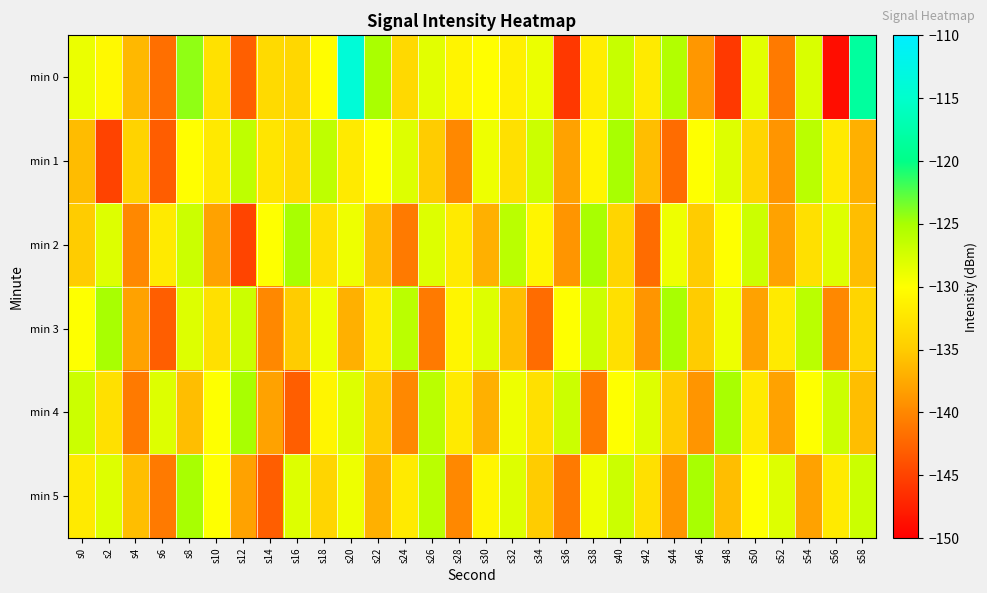

Reading right to left, transcribe all the data shown in this chart.

min 0: s58=-118.4	s56=-148.9	s54=-127.8	s52=-141.0	s50=-128.3	s48=-145.7	s46=-138.9	s44=-125.5	s42=-132.0	s40=-126.7	s38=-131.7	s36=-145.8	s34=-128.9	s32=-131.5	s30=-130.0	s28=-131.1	s26=-128.3	s24=-133.7	s22=-125.0	s20=-113.9	s18=-130.1	s16=-133.9	s14=-133.5	s12=-143.0	s10=-132.8	s8=-124.3	s6=-141.7	s4=-136.4	s2=-130.5	s0=-128.9
min 1: s58=-137.0	s56=-132.0	s54=-126.0	s52=-139.0	s50=-134.0	s48=-128.0	s46=-130.0	s44=-142.0	s42=-136.0	s40=-125.0	s38=-131.0	s36=-138.0	s34=-127.0	s32=-133.0	s30=-129.0	s28=-140.0	s26=-135.0	s24=-128.0	s22=-130.0	s20=-132.0	s18=-126.2	s16=-133.5	s14=-132.5	s12=-126.2	s10=-132.0	s8=-130.0	s6=-143.1	s4=-134.3	s2=-145.0	s0=-136.1
min 2: s58=-136.0	s56=-128.0	s54=-133.0	s52=-138.0	s50=-127.0	s48=-130.0	s46=-135.0	s44=-129.0	s42=-142.0	s40=-134.0	s38=-125.0	s36=-139.0	s34=-131.0	s32=-126.0	s30=-137.0	s28=-132.0	s26=-128.0	s24=-141.0	s22=-136.0	s20=-129.0	s18=-133.0	s16=-125.0	s14=-130.0	s12=-145.0	s10=-138.0	s8=-127.0	s6=-132.0	s4=-140.0	s2=-128.0	s0=-135.0
min 3: s58=-134.0	s56=-140.0	s54=-126.0	s52=-132.0	s50=-138.0	s48=-129.0	s46=-135.0	s44=-125.0	s42=-139.0	s40=-133.0	s38=-127.0	s36=-130.0	s34=-142.0	s32=-136.0	s30=-128.0	s28=-131.0	s26=-141.0	s24=-126.0	s22=-132.0	s20=-137.0	s18=-129.0	s16=-135.0	s14=-140.0	s12=-127.0	s10=-133.0	s8=-128.0	s6=-143.0	s4=-138.0	s2=-125.0	s0=-130.0
min 4: s58=-136.0	s56=-127.0	s54=-130.0	s52=-138.0	s50=-132.0	s48=-125.0	s46=-139.0	s44=-135.0	s42=-128.0	s40=-130.0	s38=-141.0	s36=-127.0	s34=-133.0	s32=-129.0	s30=-137.0	s28=-132.0	s26=-126.0	s24=-140.0	s22=-135.0	s20=-128.0	s18=-131.0	s16=-143.0	s14=-138.0	s12=-125.0	s10=-130.0	s8=-136.0	s6=-128.0	s4=-141.0	s2=-133.0	s0=-127.0
min 5: s58=-127.0	s56=-132.0	s54=-138.0	s52=-128.0	s50=-130.0	s48=-136.0	s46=-125.0	s44=-139.0	s42=-133.0	s40=-127.0	s38=-129.0	s36=-141.0	s34=-135.0	s32=-128.0	s30=-131.0	s28=-140.0	s26=-126.0	s24=-132.0	s22=-137.0	s20=-129.0	s18=-134.0	s16=-128.0	s14=-143.0	s12=-138.0	s10=-130.0	s8=-125.0	s6=-141.0	s4=-136.0	s2=-128.0	s0=-132.0